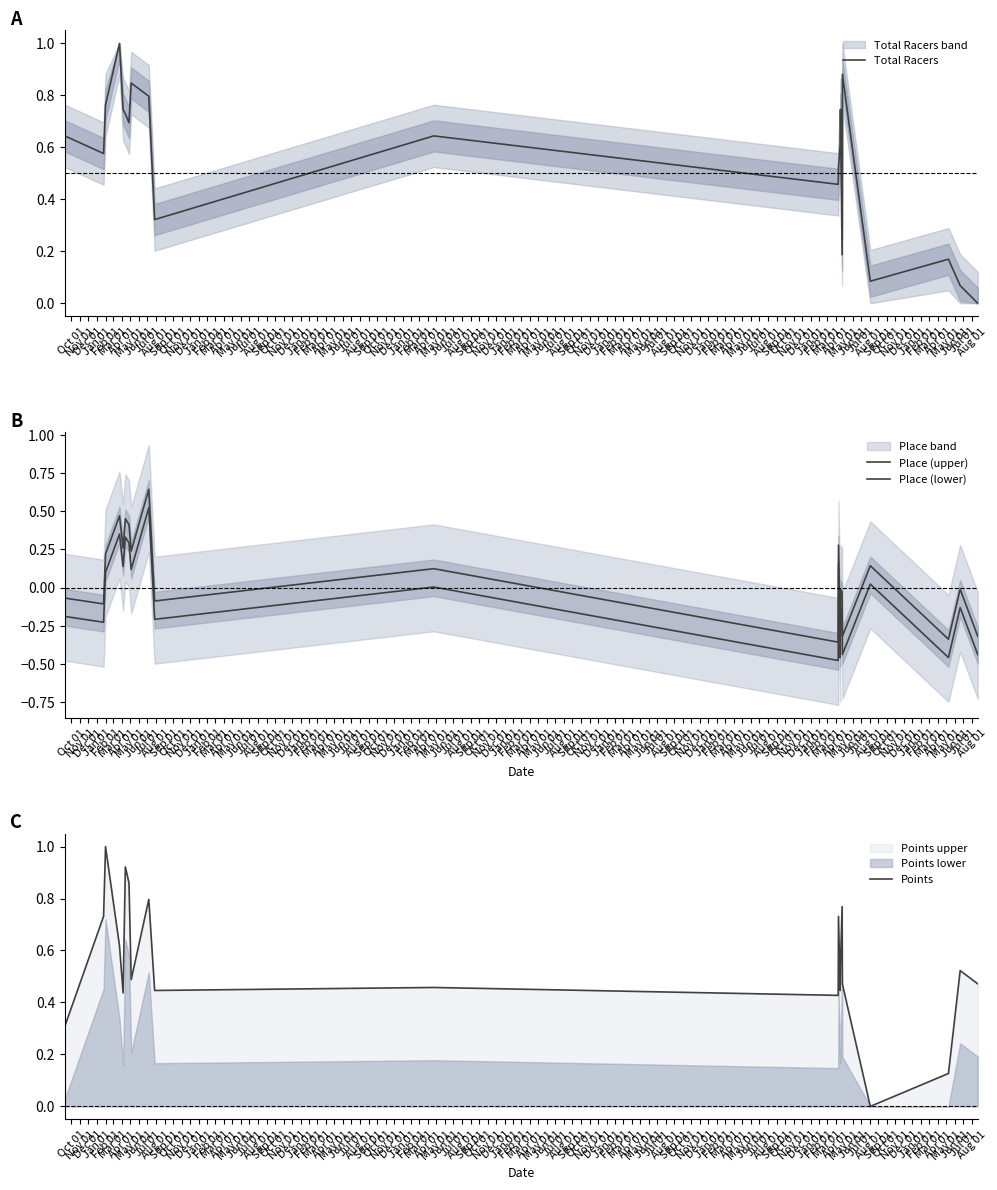

Count the number of categories in the chart.

21